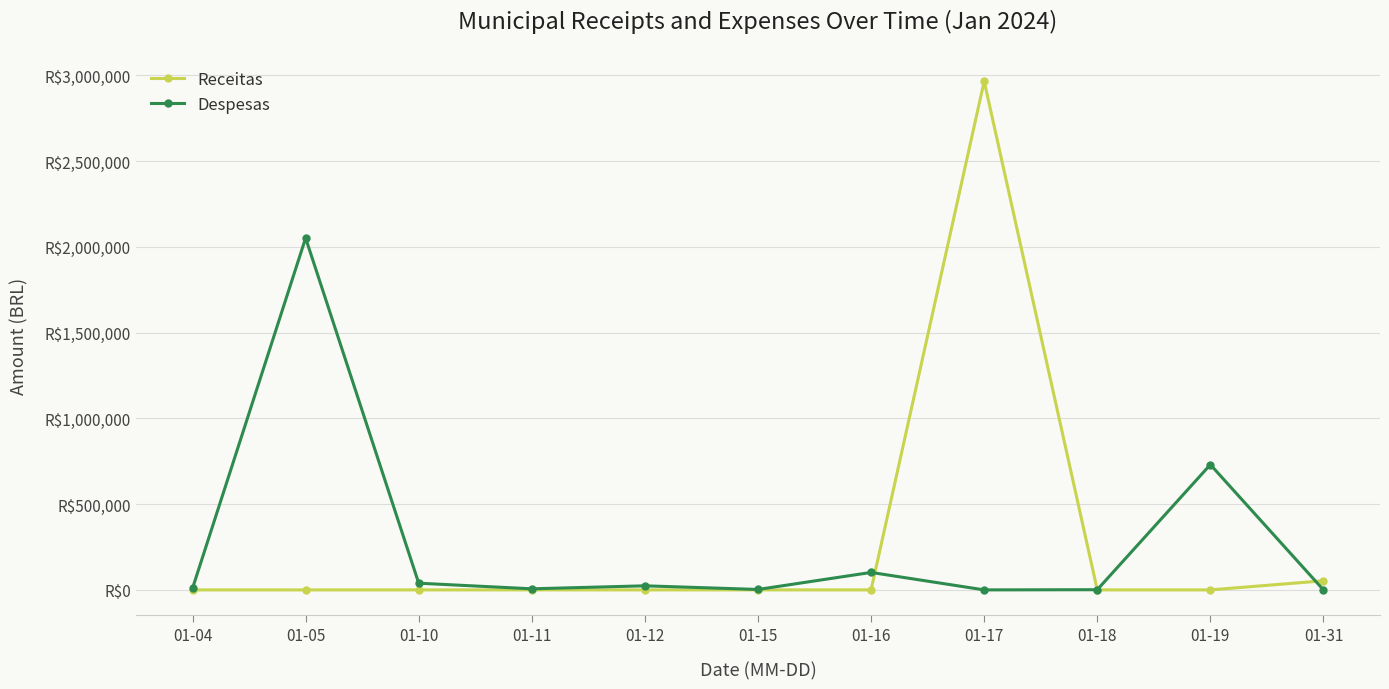

Is this an area chart (filled region under the line)?

No